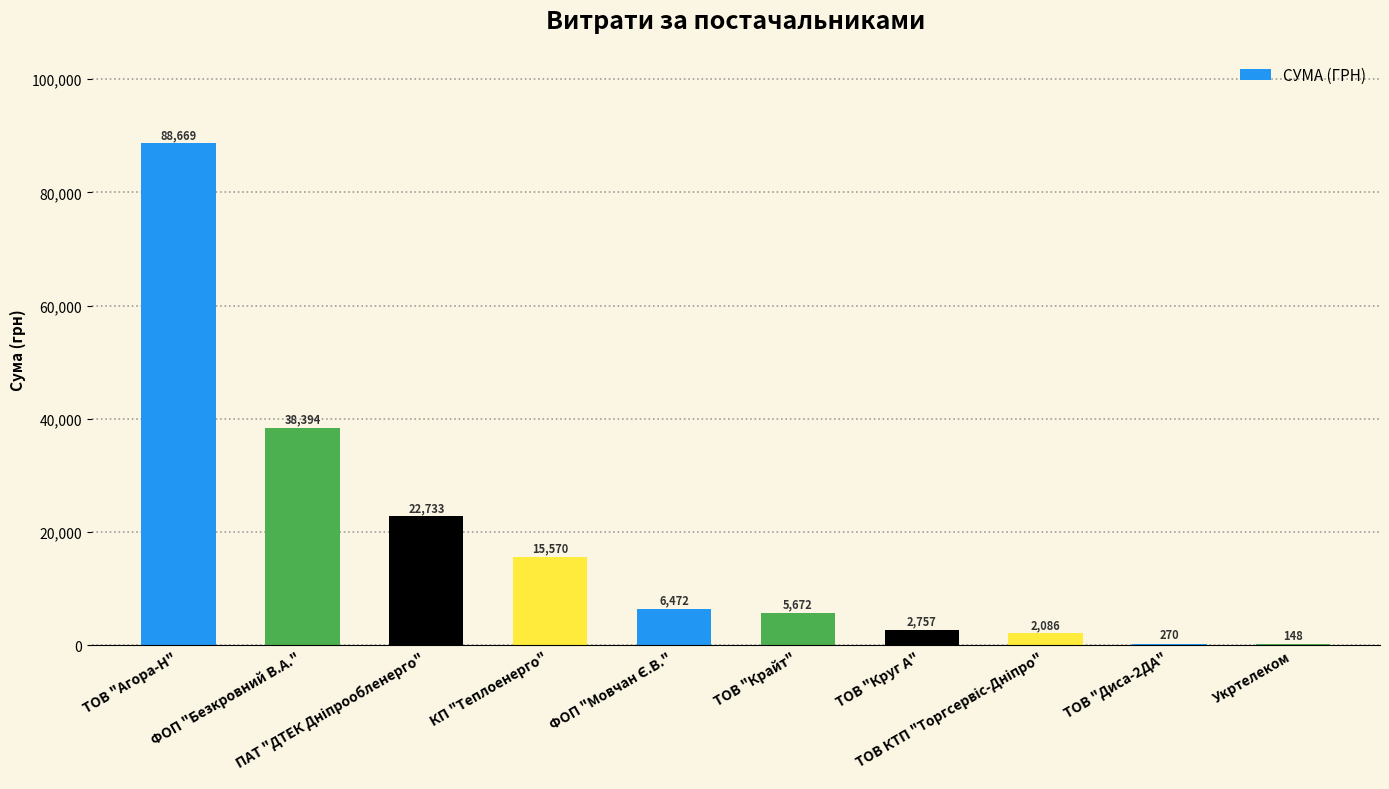

What value does the data have at ТОВ "Агора-Н"?

88668.6